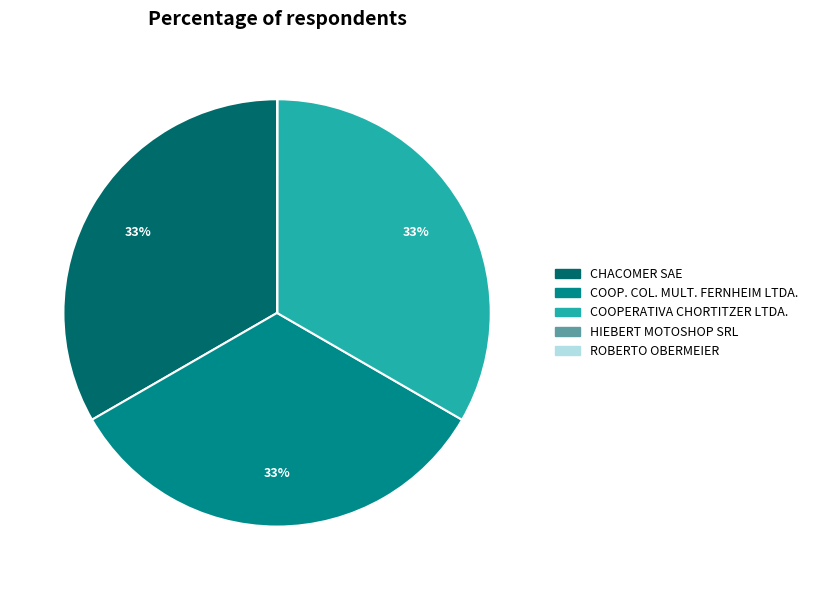

Approximately how many times larger is the value at COOP. COL. MULT. FERNHEIM LTDA. compared to CHACOMER SAE?

1.0